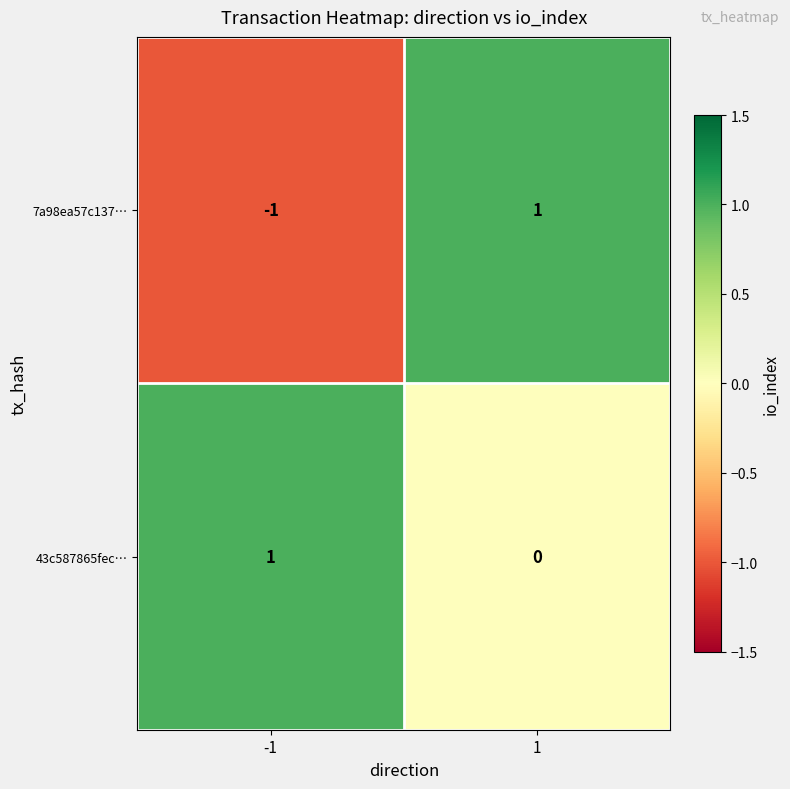

At which category is the sum across all series the highest?

1